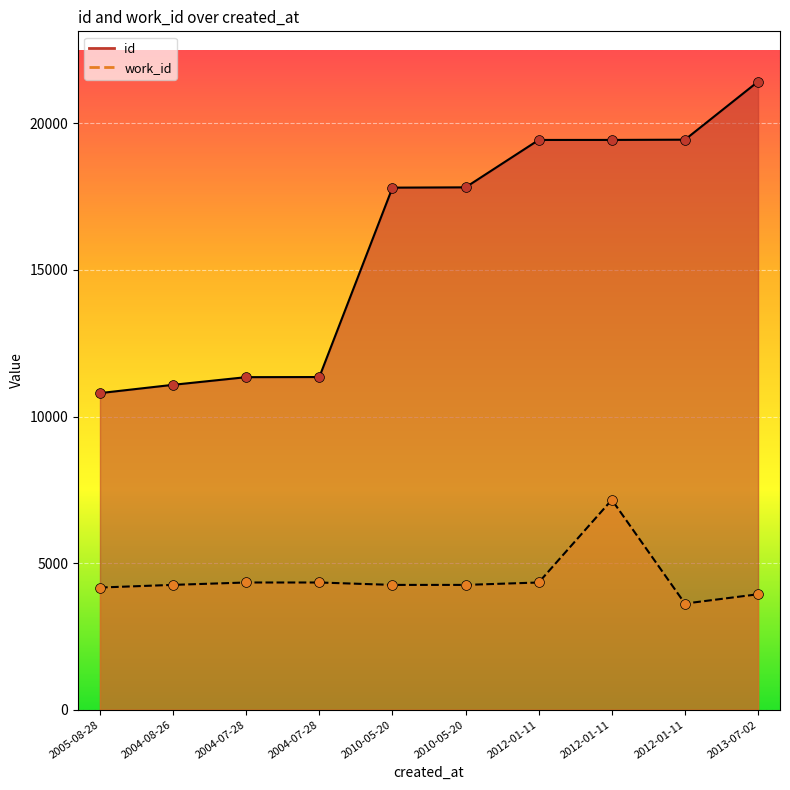

Which series has the widest spread of Y values?

id